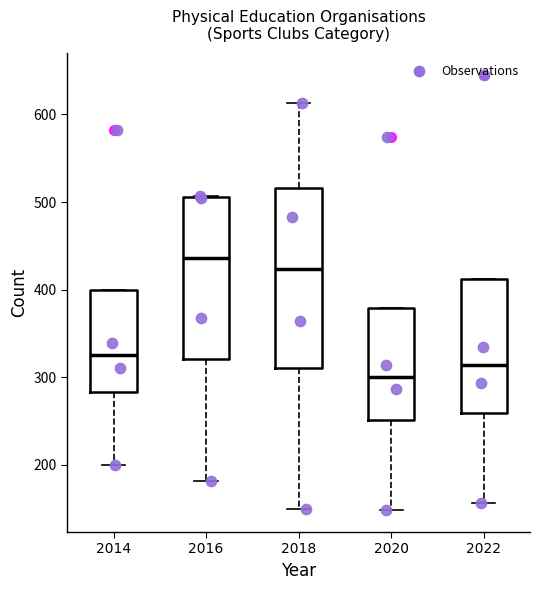

Reading left to right, read every box against the y-axis: the position of its median line, the range the box covers, and the ends of its whiskers. The values are not printed on the chart, so give them approximately, as read against the axis.

2014: median 330, box 280 to 400, whiskers 200 to 400
2016: median 440, box 320 to 510, whiskers 180 to 510
2018: median 420, box 310 to 520, whiskers 150 to 610
2020: median 300, box 250 to 380, whiskers 150 to 380
2022: median 310, box 260 to 410, whiskers 160 to 410